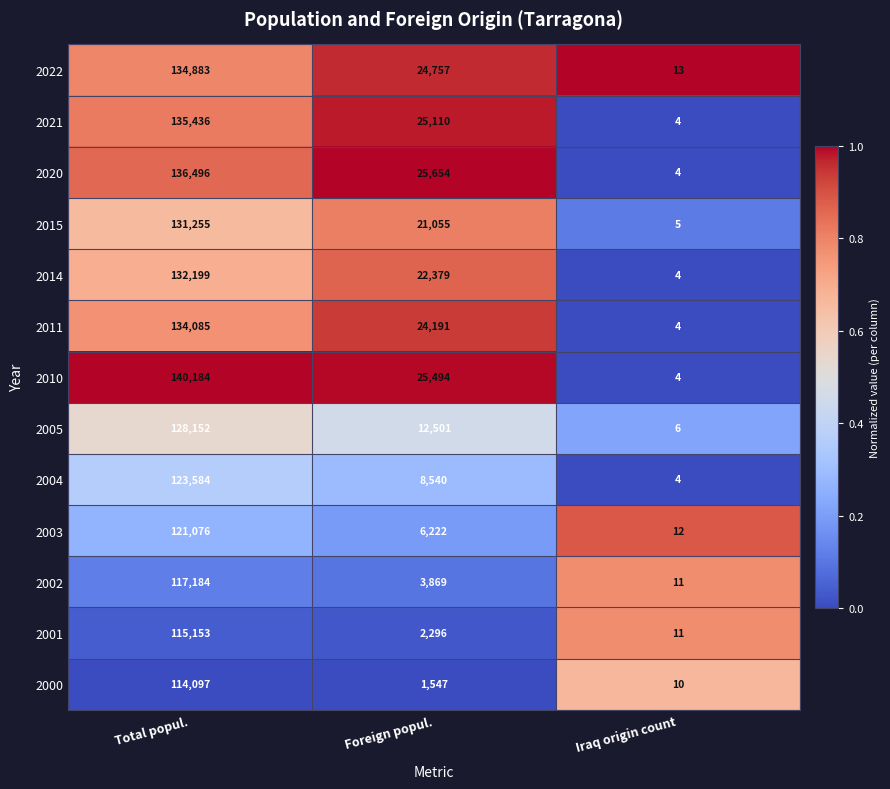

Where is 2021 nearest to the value 67720?

Foreign popul.